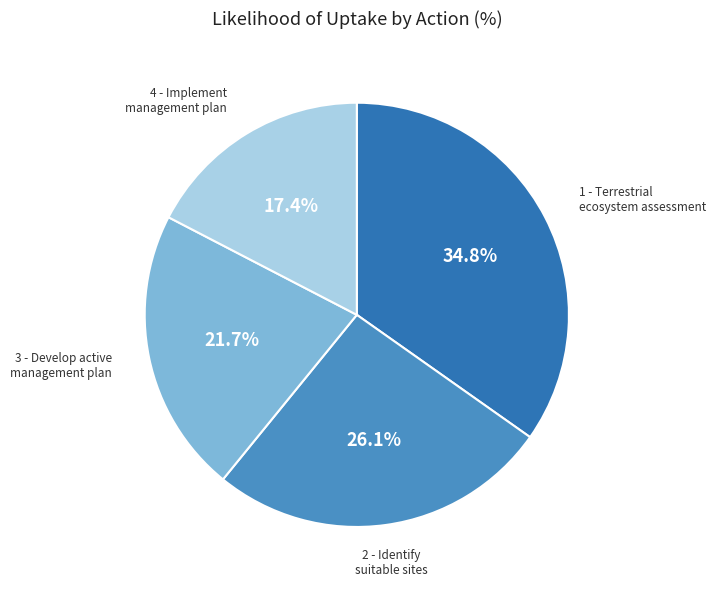

Does any single category account for the majority?

No